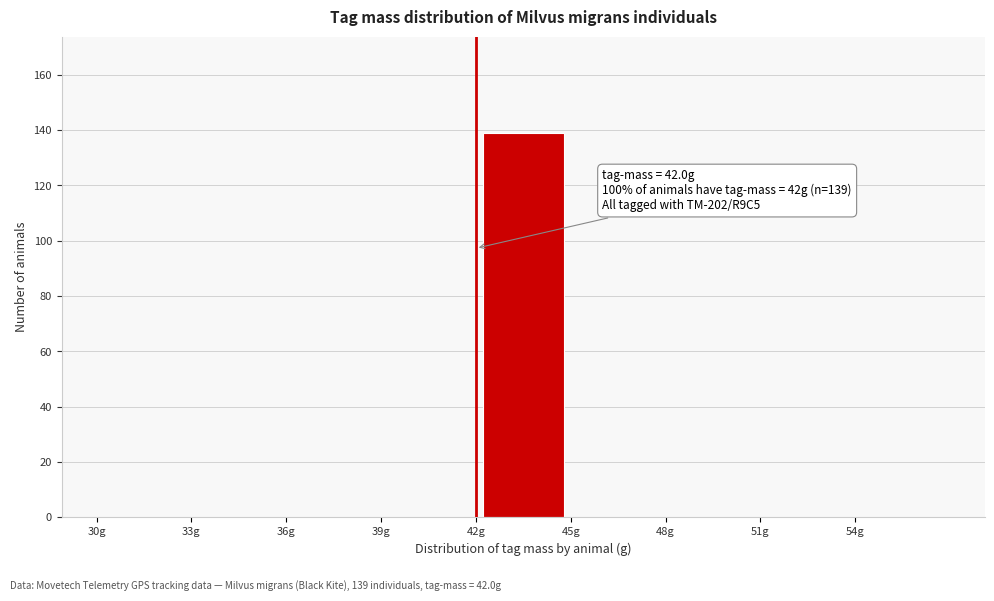

Over which range of the x-axis is the bar tallest?

42 to 45